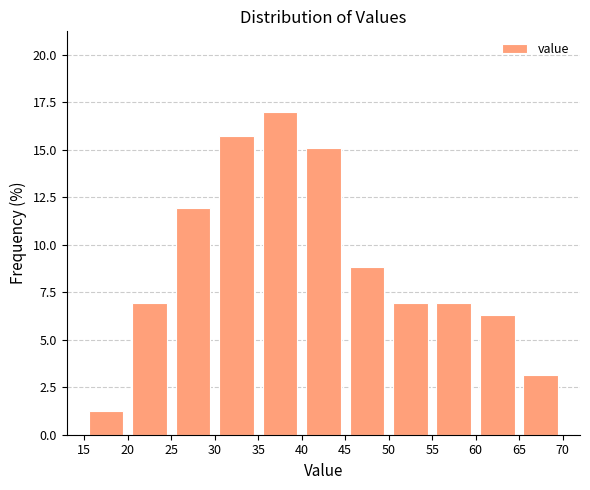

How tall is the bar that spans 50 to 55 on the x-axis? The values are not printed on the chart, so give them approximately, as read against the axis.

7.0